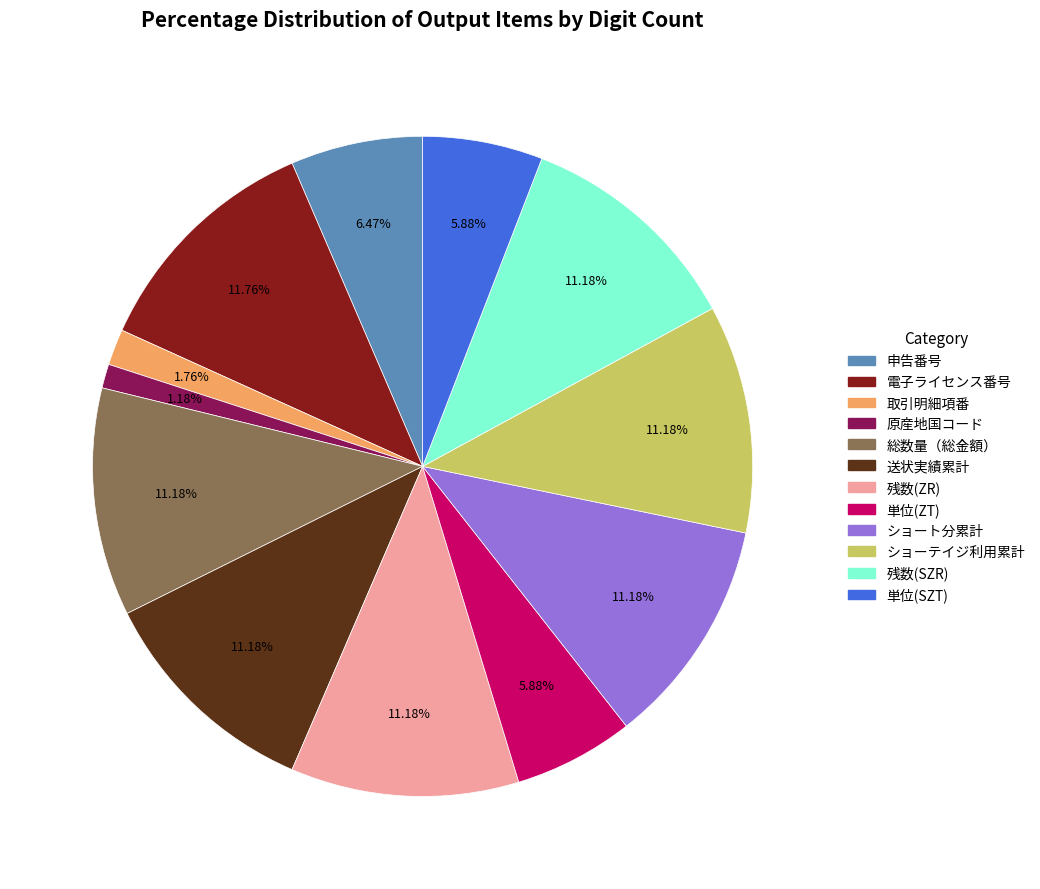

Is there a majority slice in this chart?

No